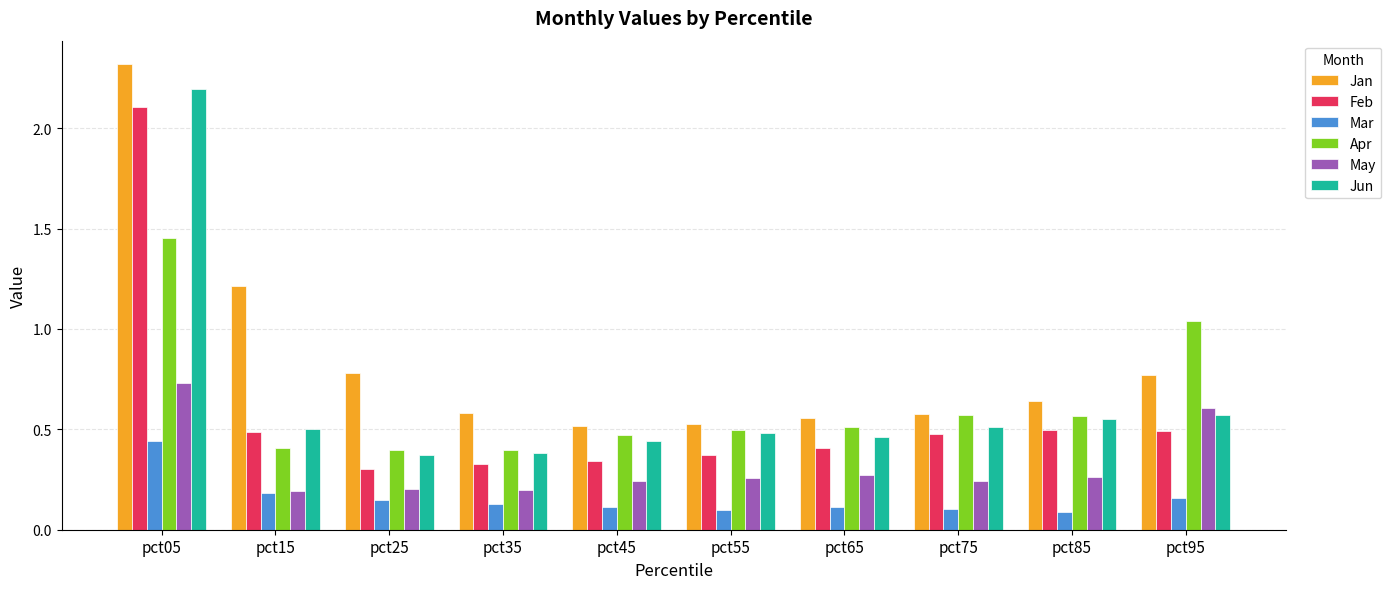

What are all the series names shown in the legend?

Jan, Feb, Mar, Apr, May, Jun